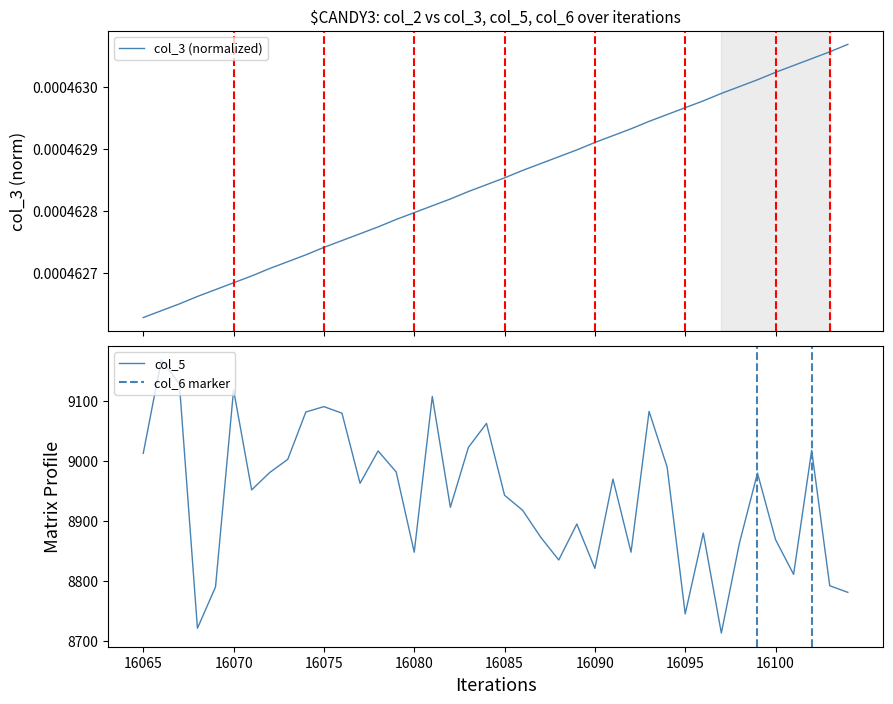

True or false: col_5 and col_3 intersect in this chart.

False